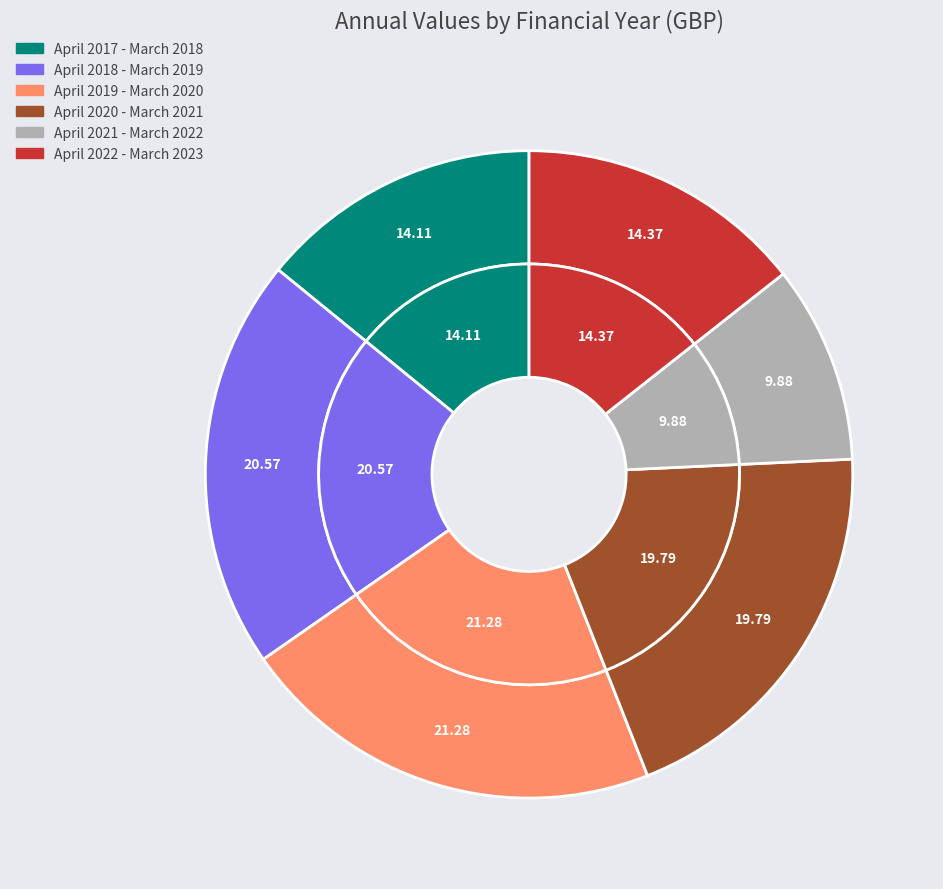

To the nearest percent, what is the difference between the largest and smallest slice percentages?

11%